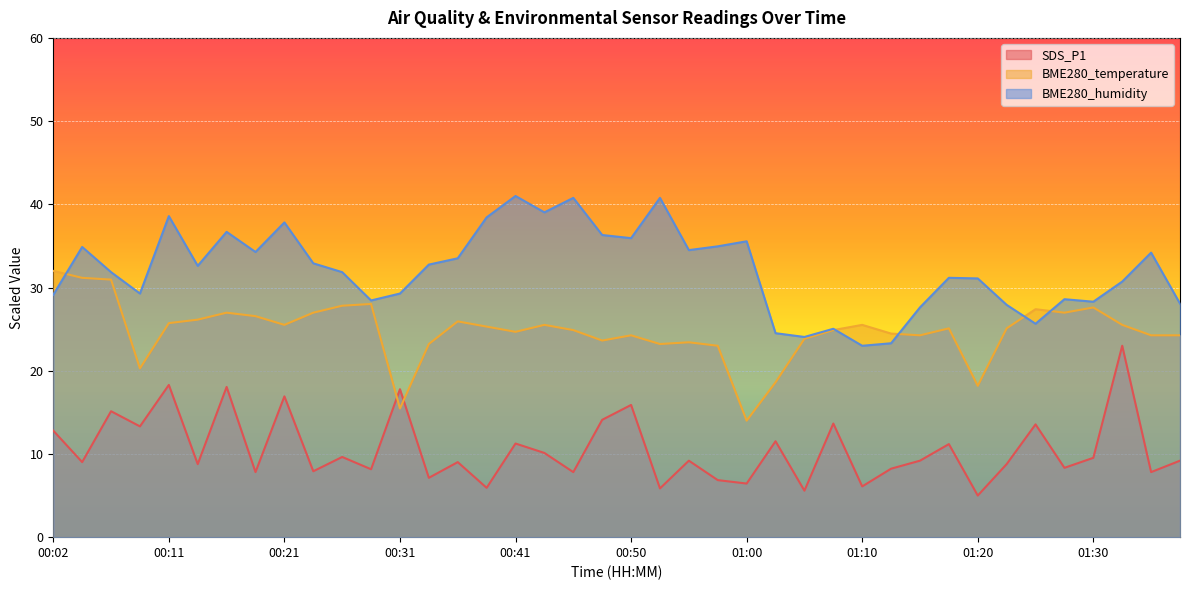

How many interior local peaks does the SDS_P1 series have?

15